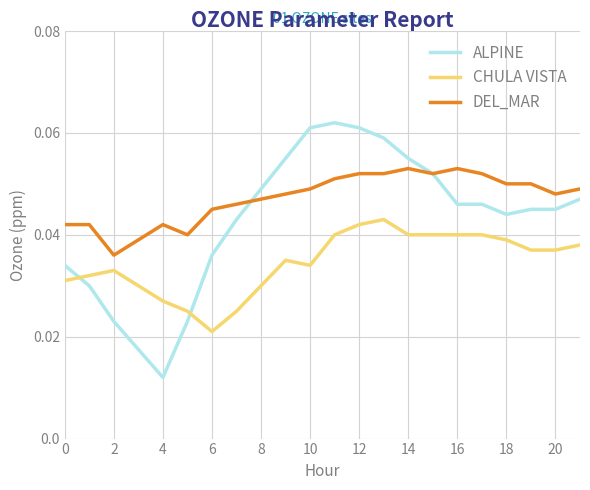

List the series in order of their peak value, highest first.

ALPINE, DEL_MAR, CHULA VISTA